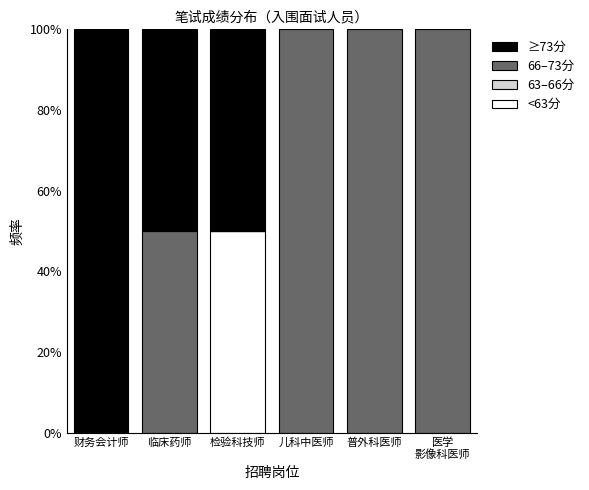

How many categories are shown in the chart?

6